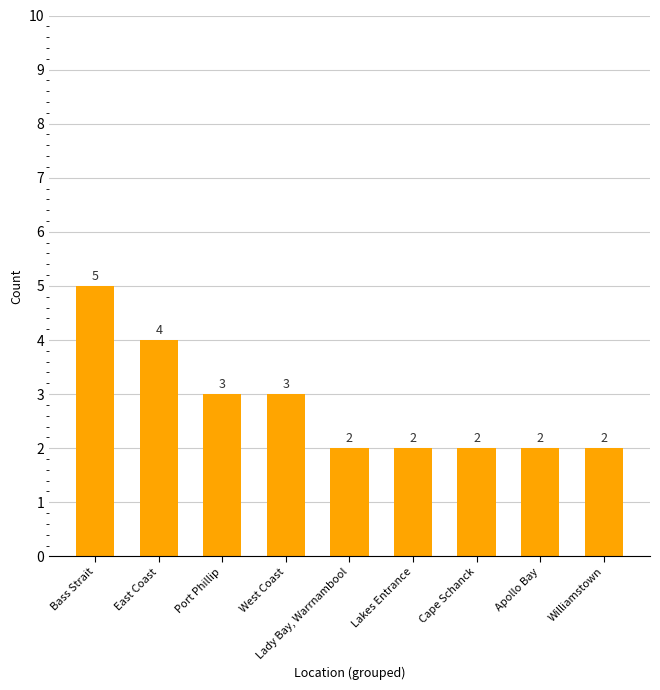

What is the change in value from East Coast to Lady Bay, Warrnambool?

-2